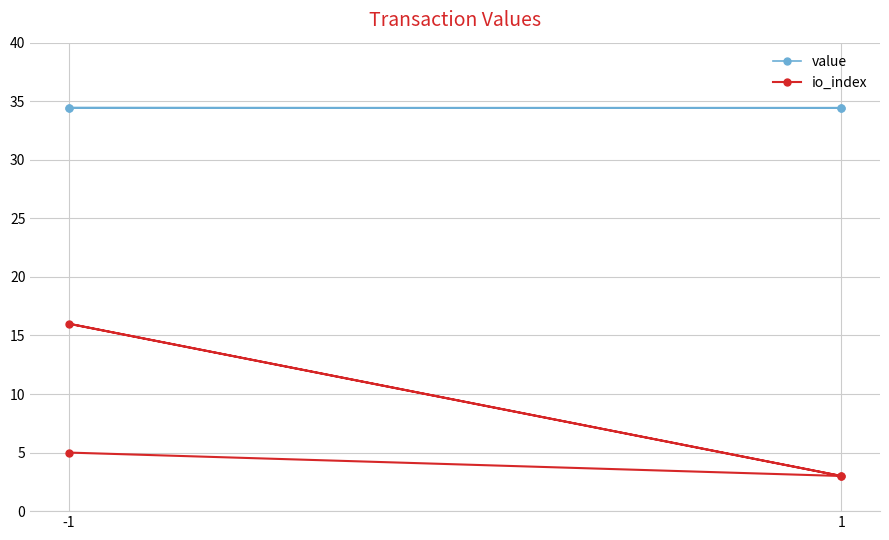

How many series are shown in this chart?

2